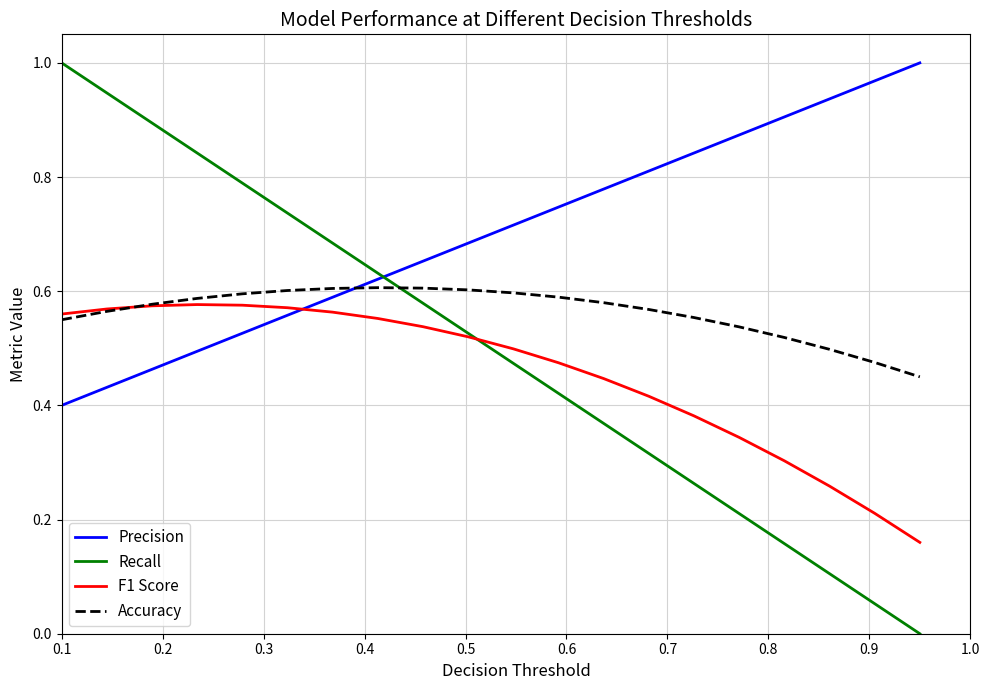

How many times do Recall and Precision cross each other?

1